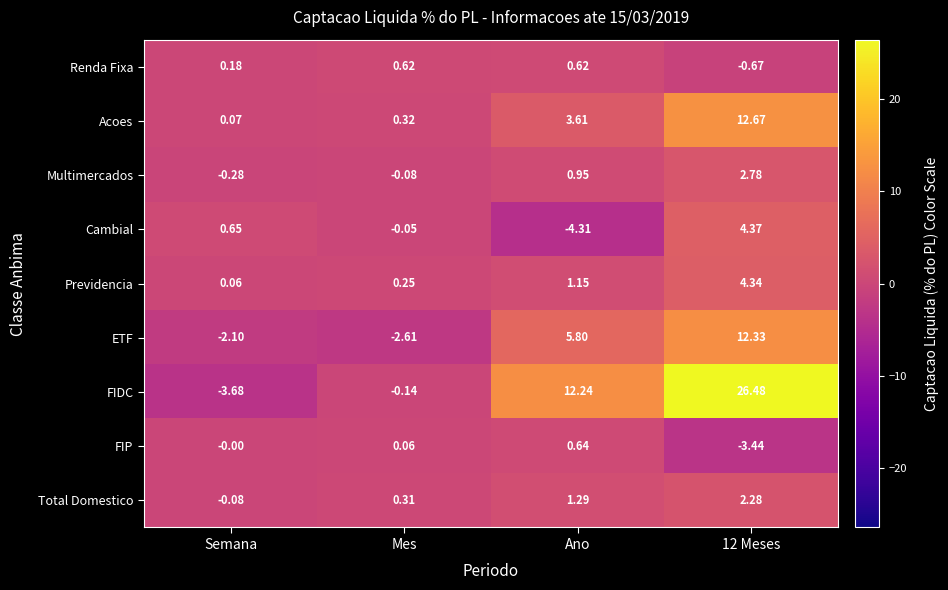

Which series has the largest total across all categories?

FIDC